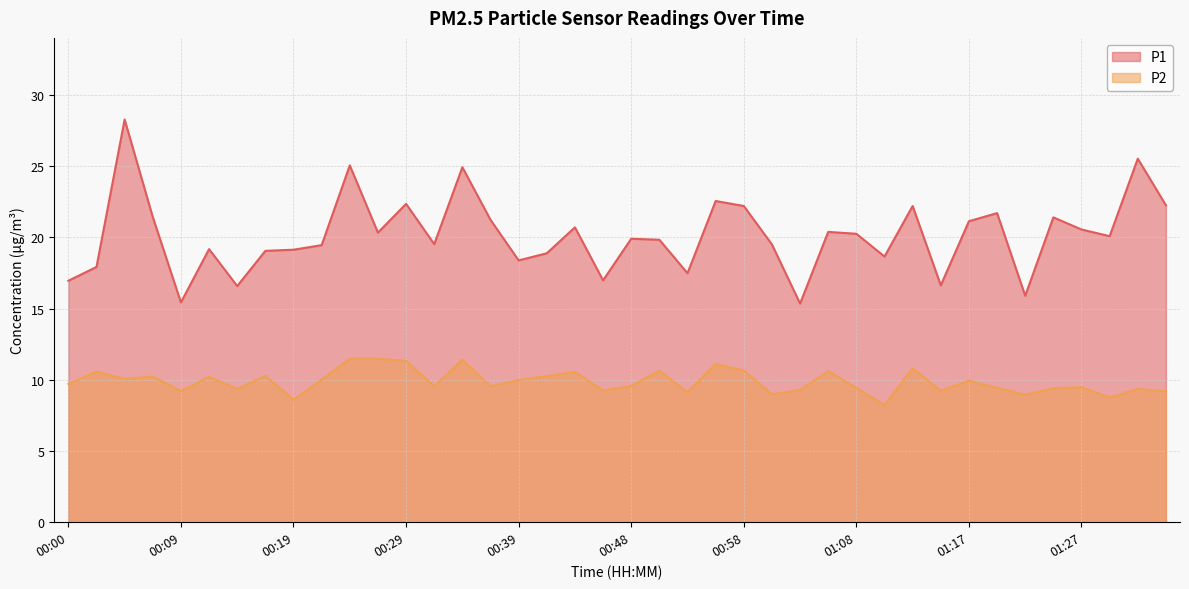

Reading left to right, list all the values displayed in this chart.

P1: 16.9	17.9	28.3	21.4	15.4	19.2	16.6	19.1	19.1	19.4	25.1	20.3	22.4	19.5	24.9	21.2	18.4	18.9	20.7	17.0	19.9	19.8	17.5	22.6	22.2	19.5	15.3	20.4	20.2	18.6	22.2	16.6	21.1	21.7	15.9	21.4	20.6	20.1	25.5	22.2
P2: 9.7	10.6	10.1	10.2	9.2	10.2	9.3	10.3	8.6	10.0	11.5	11.5	11.3	9.6	11.4	9.6	10.0	10.2	10.6	9.2	9.6	10.6	9.1	11.1	10.7	9.0	9.3	10.6	9.4	8.2	10.8	9.2	9.9	9.4	8.9	9.4	9.5	8.8	9.3	9.2